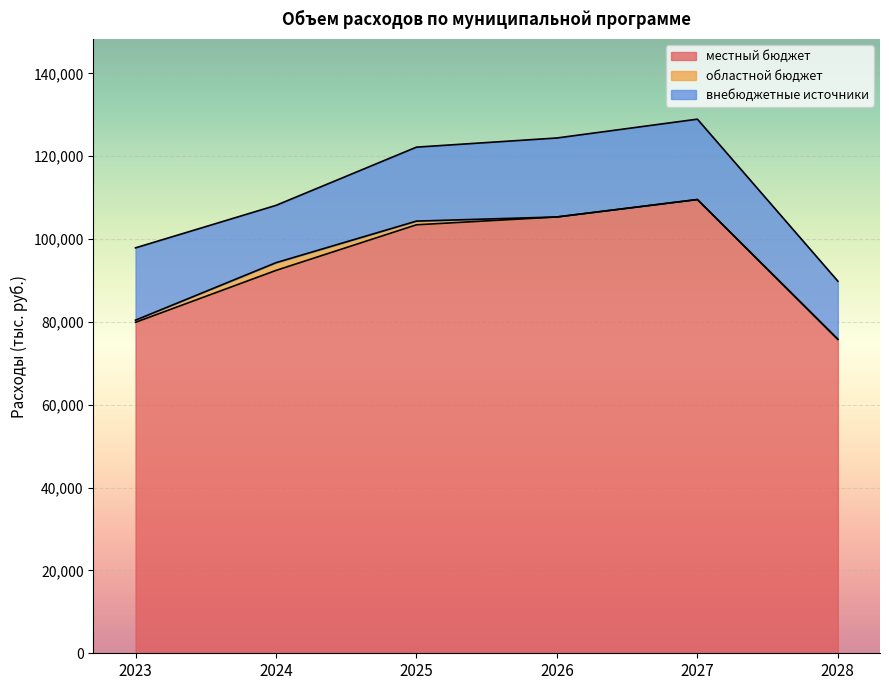

Is it true that внебюджетные источники equals 14041.0 at 2028?

True